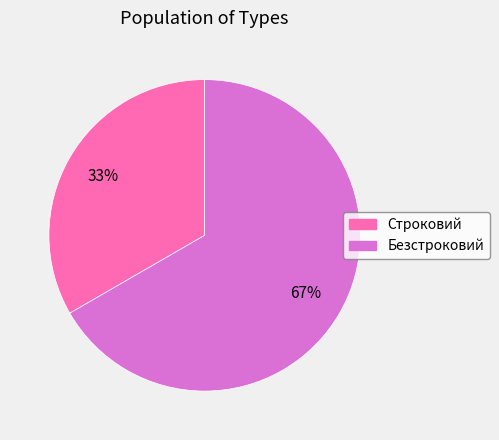

To the nearest percent, what is the combined percentage of Строковий and Безстроковий?

100%